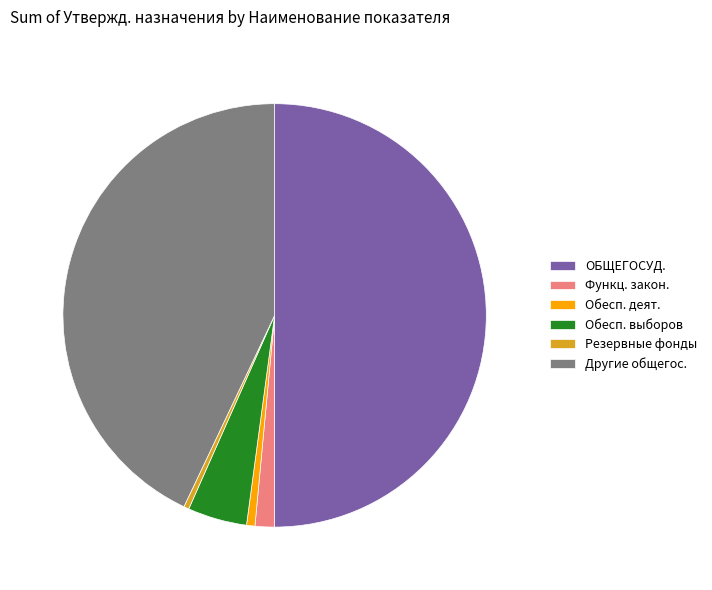

How many segments does this pie chart have?

6